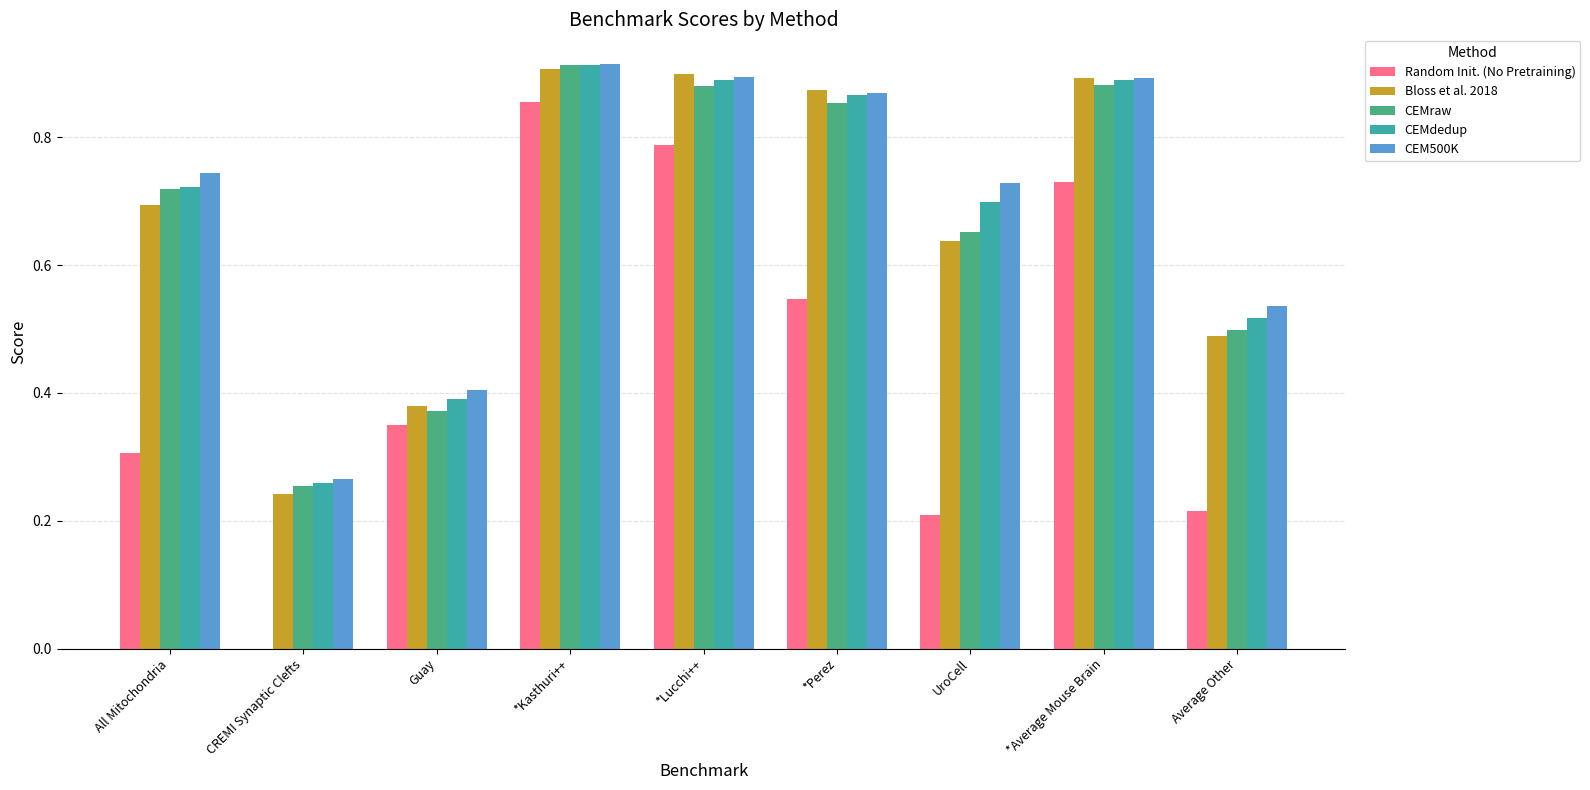

Is it true that Random Init. (No Pretraining) equals 0.5 at *Perez?

True